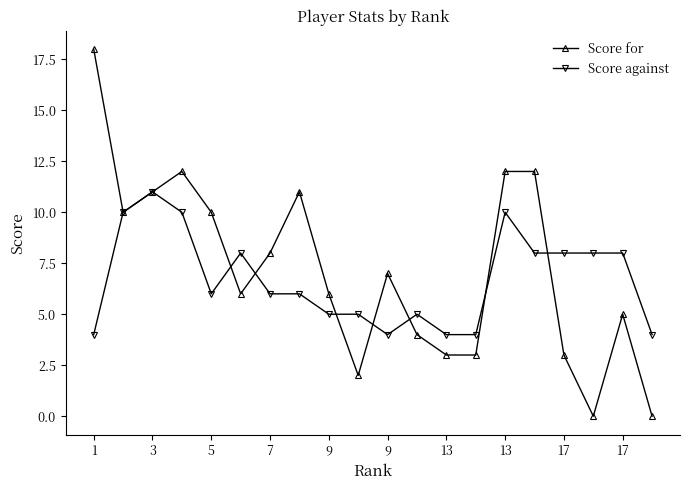

Which series has the widest spread of values?

Score for